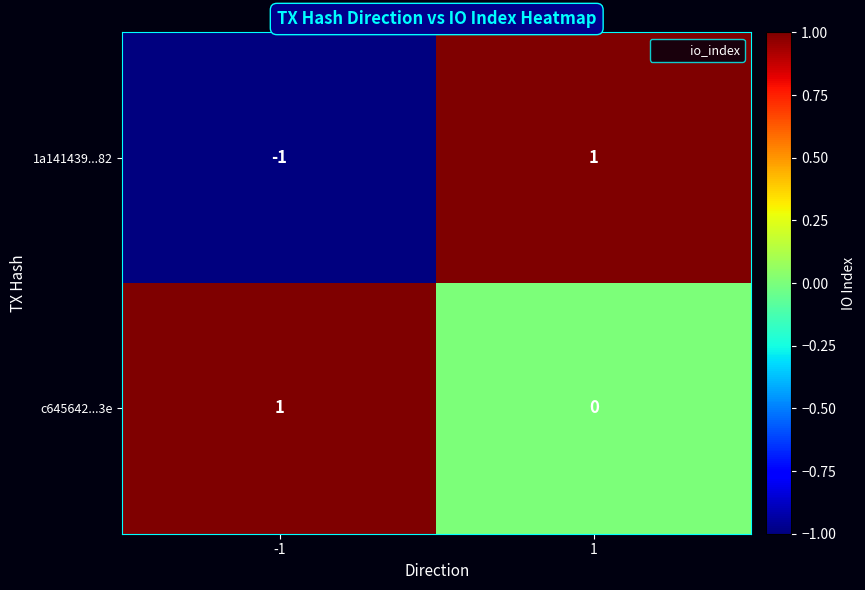

How many series are shown in this chart?

2